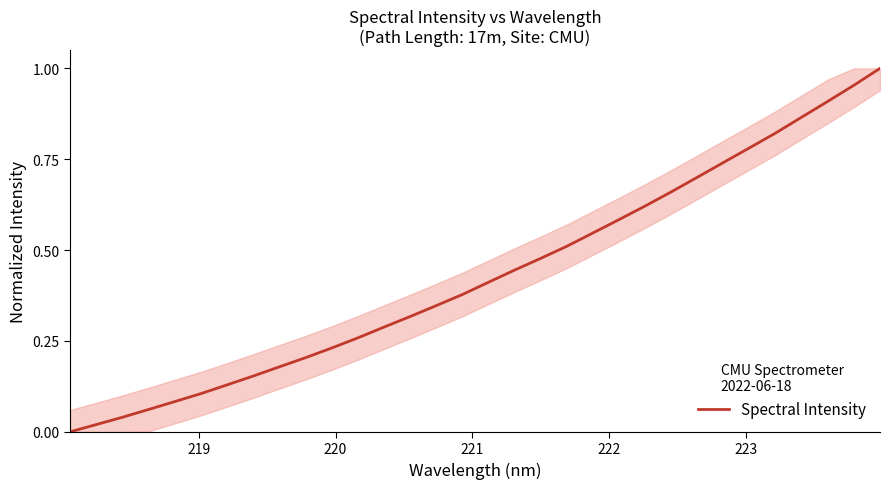

Is this an area chart (filled region under the line)?

Yes